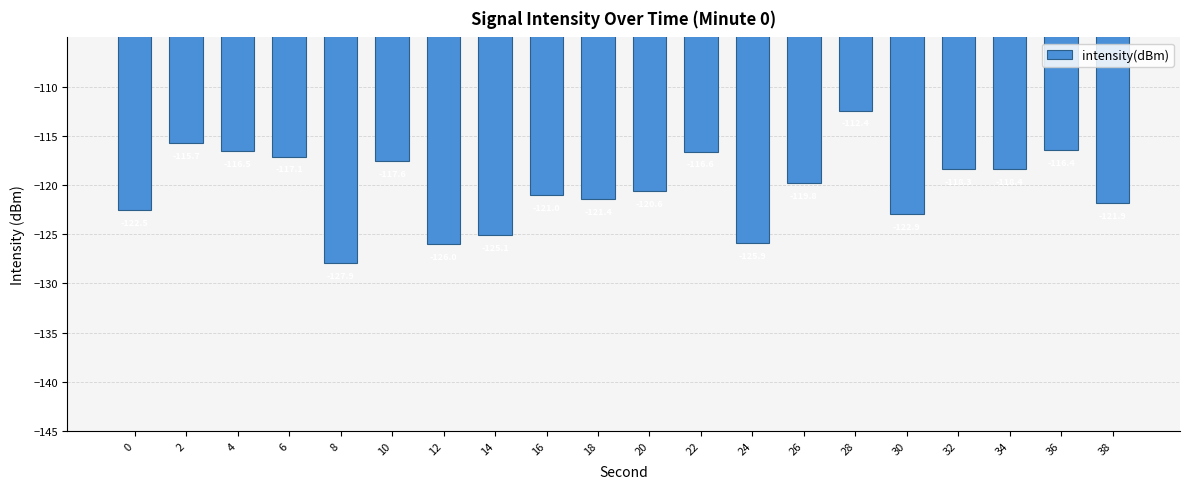

Which category has the lowest value across all series?

8